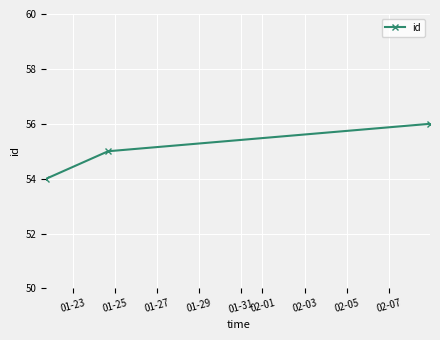

What is the average value?

55